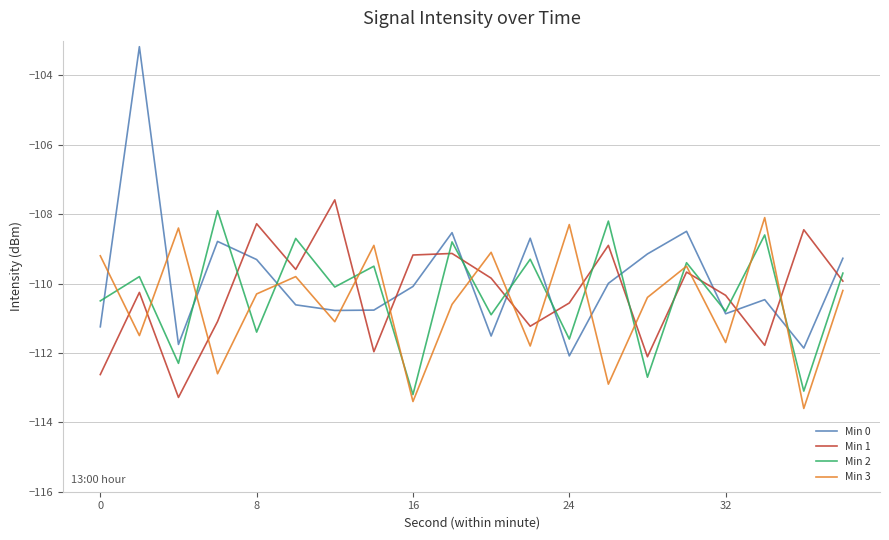

What is the difference between the maximum and minimum values in the Min 0 series?

8.9